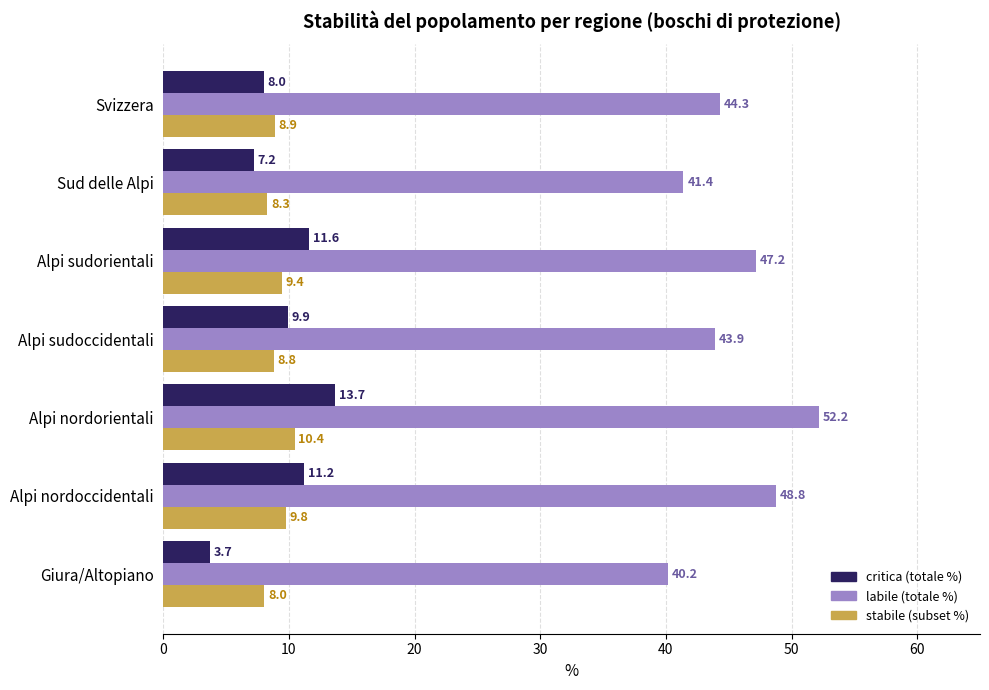

What is the minimum value shown in the chart?

3.7